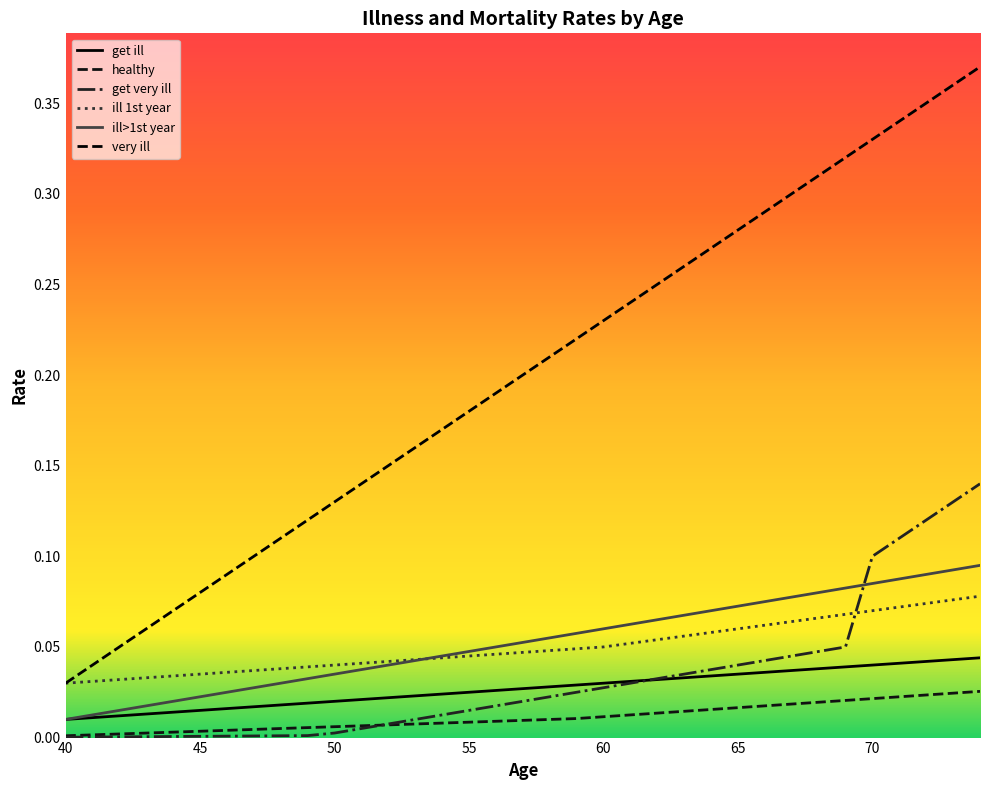

Rank the series by their maximum value, from lowest to highest.

healthy, get ill, ill 1st year, ill>1st year, get very ill, very ill